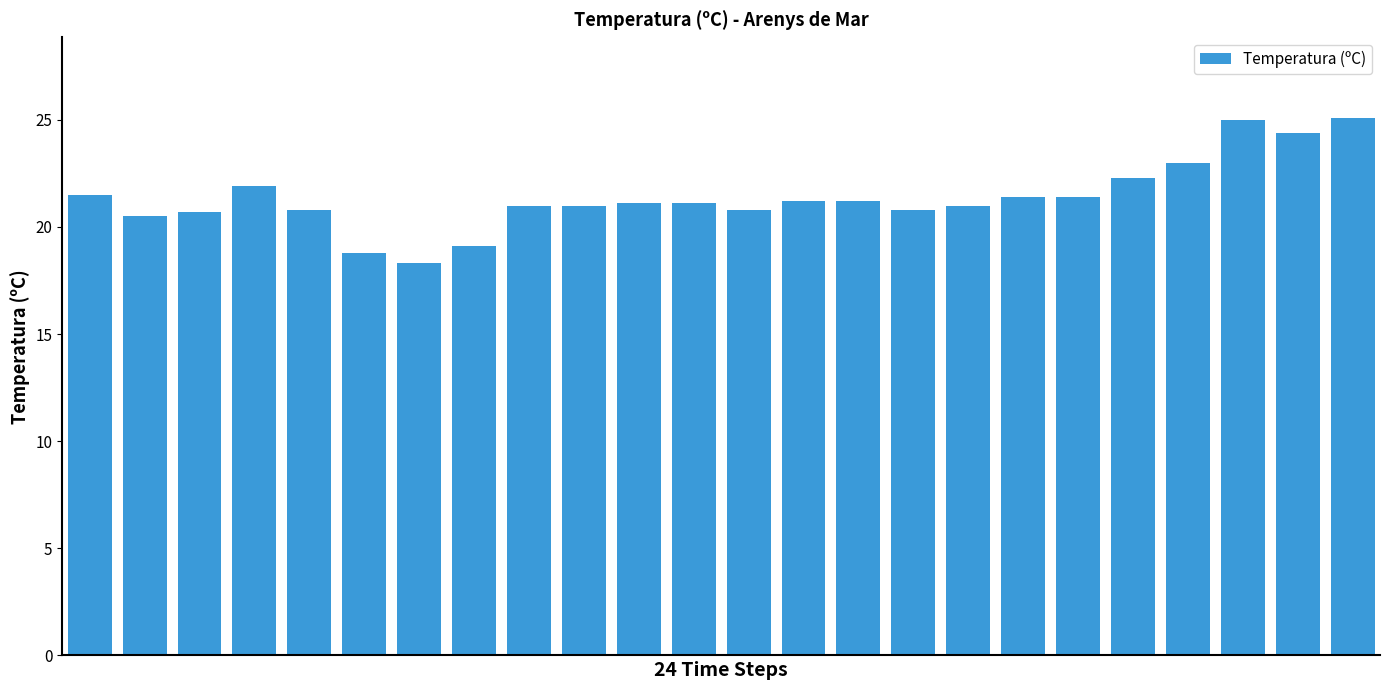

What is the average value?

21.4